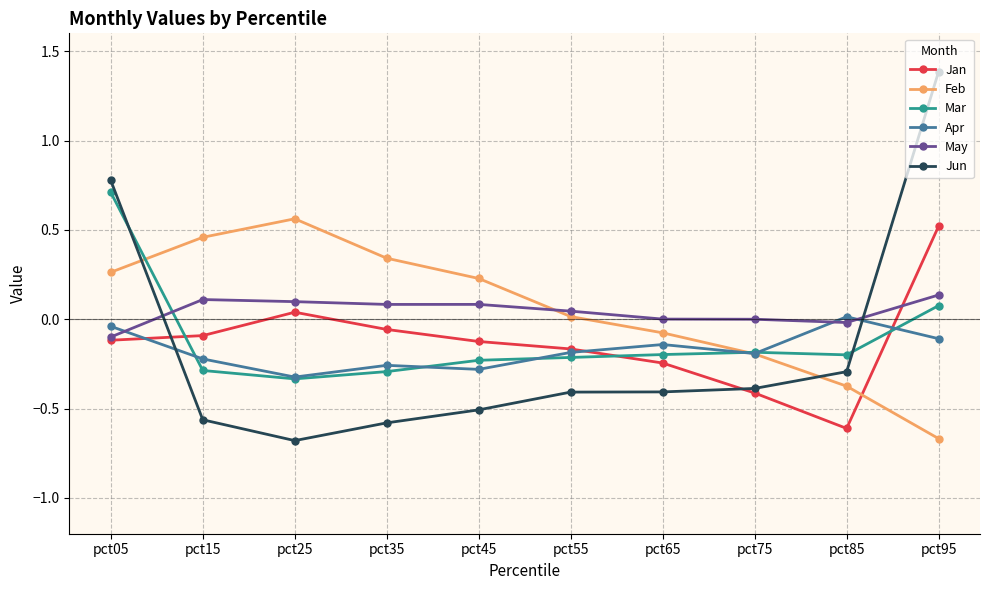

True or false: Feb has more than 1 interior local peaks.

False